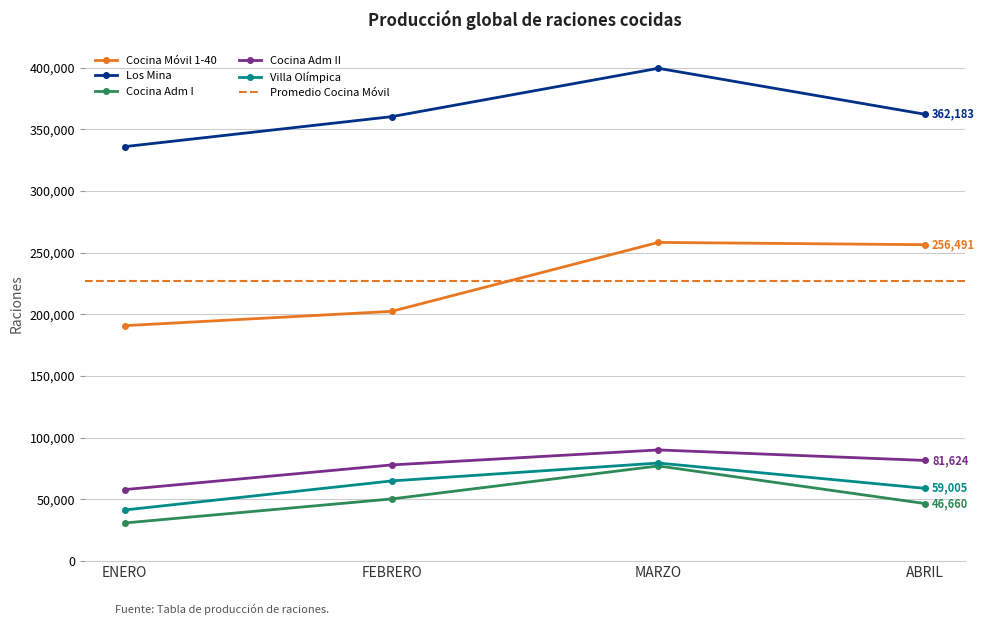

At which category does the chart reach its peak across all series?

MARZO